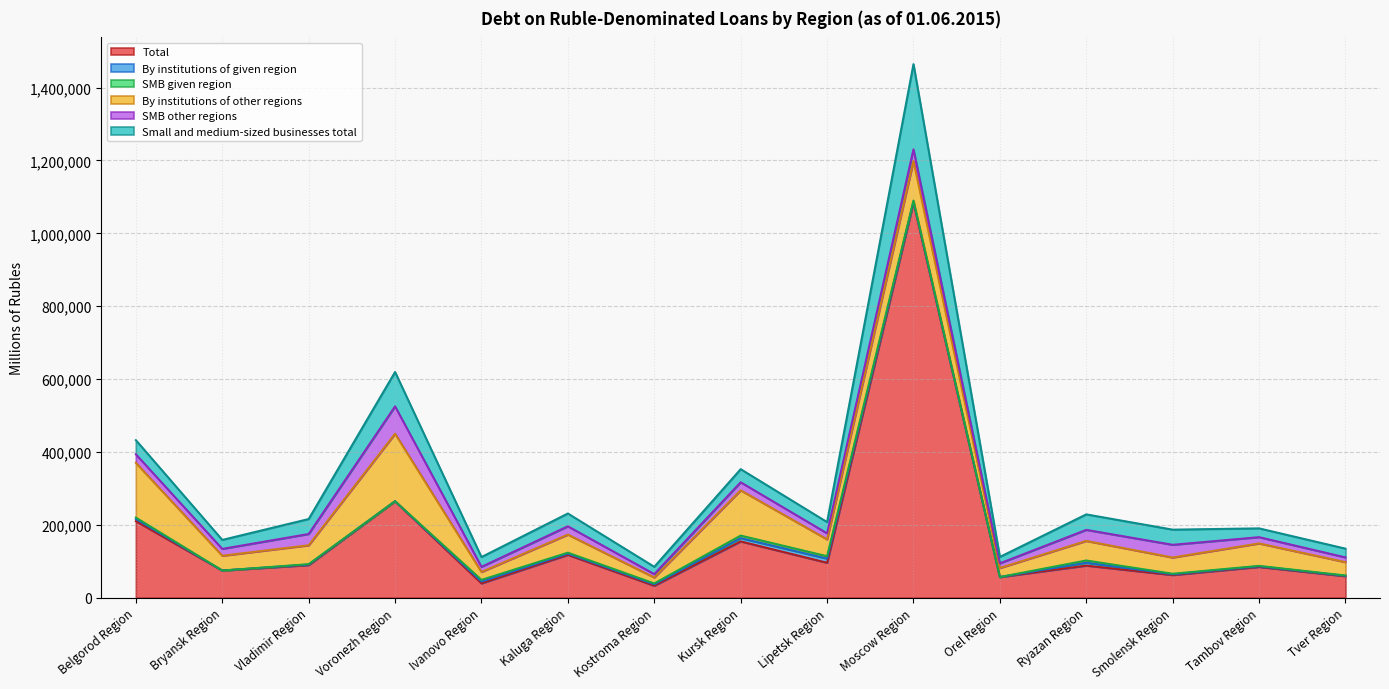

What is the maximum value for SMB other regions?

75103